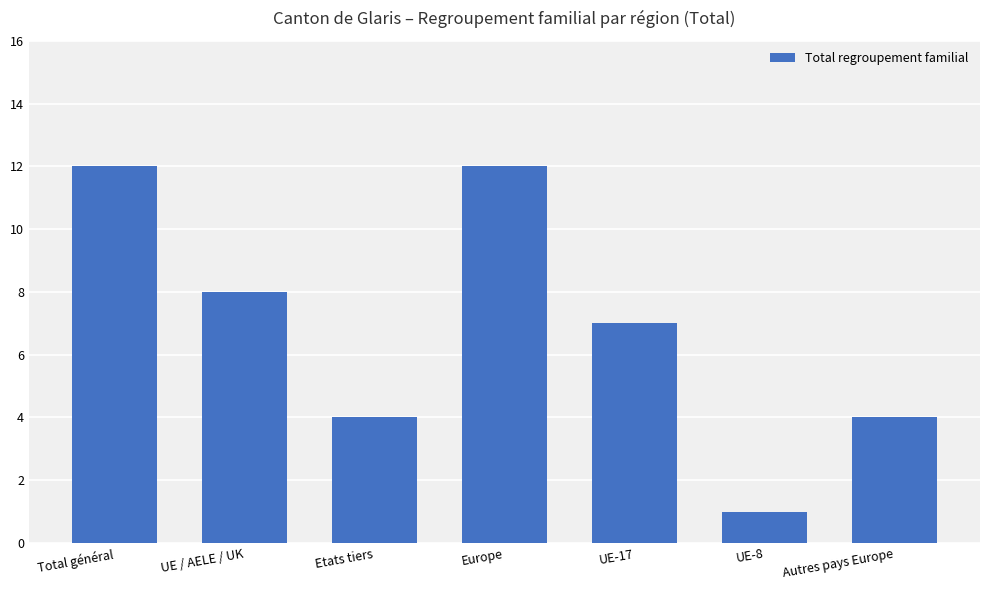

What is the difference between the maximum and second lowest values?

8